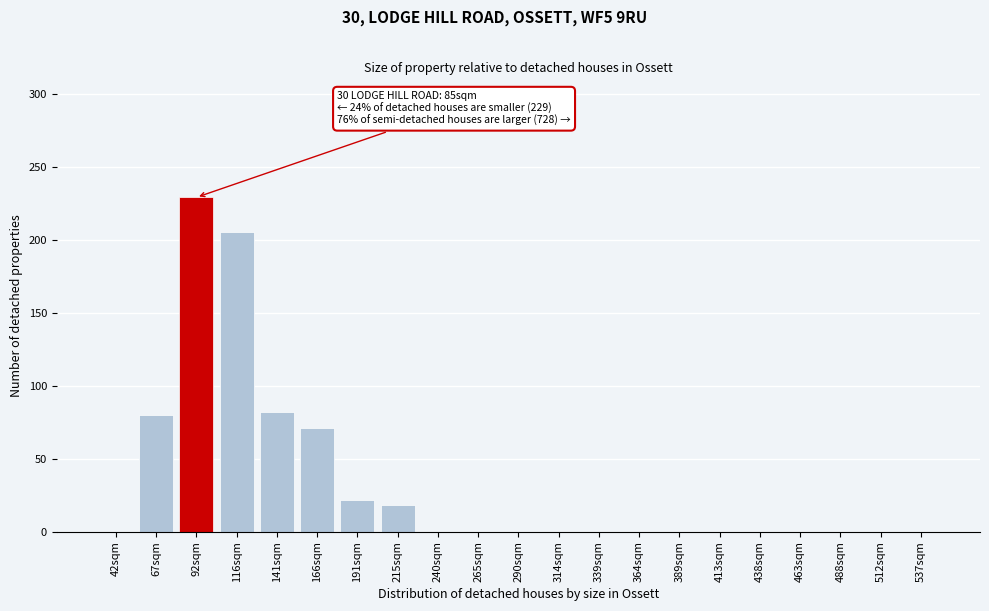

Reading left to right, transcribe all the data shown in this chart.

42sqm=0	67sqm=80	92sqm=229	116sqm=205	141sqm=82	166sqm=71	191sqm=22	215sqm=18	240sqm=0	265sqm=0	290sqm=0	314sqm=0	339sqm=0	364sqm=0	389sqm=0	413sqm=0	438sqm=0	463sqm=0	488sqm=0	512sqm=0	537sqm=0